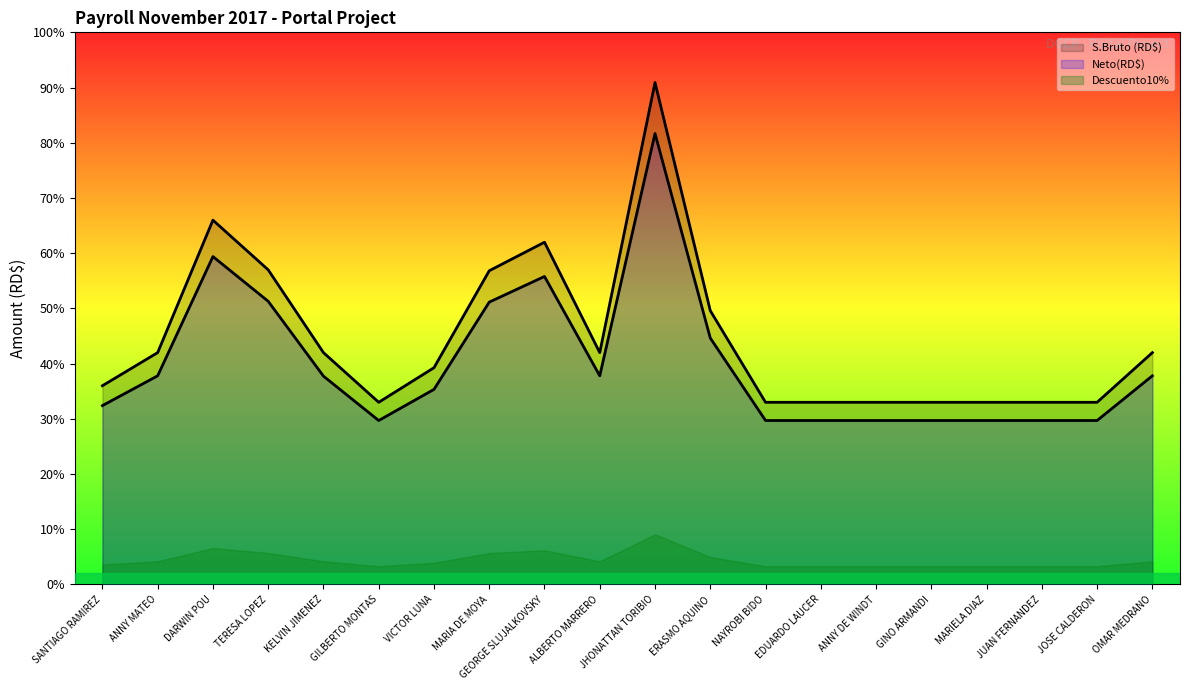

True or false: S.Bruto (RD$) and Neto(RD$) intersect in this chart.

False